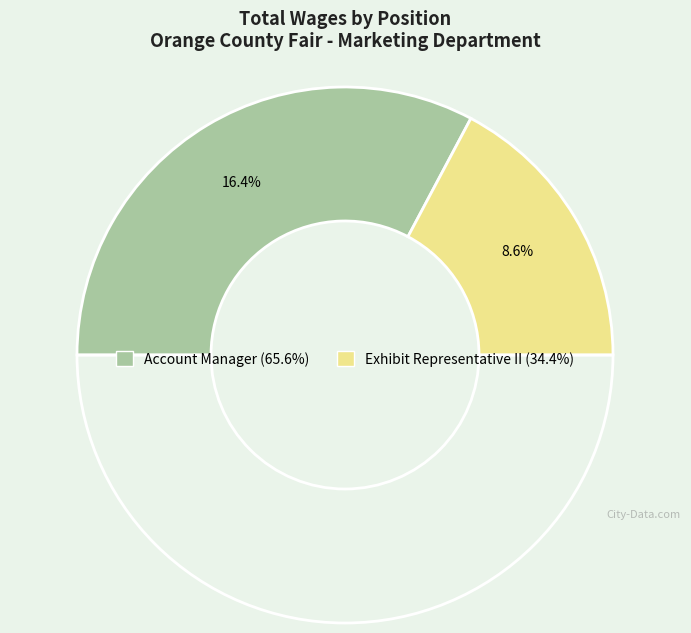

Count the number of slices in the pie.

2